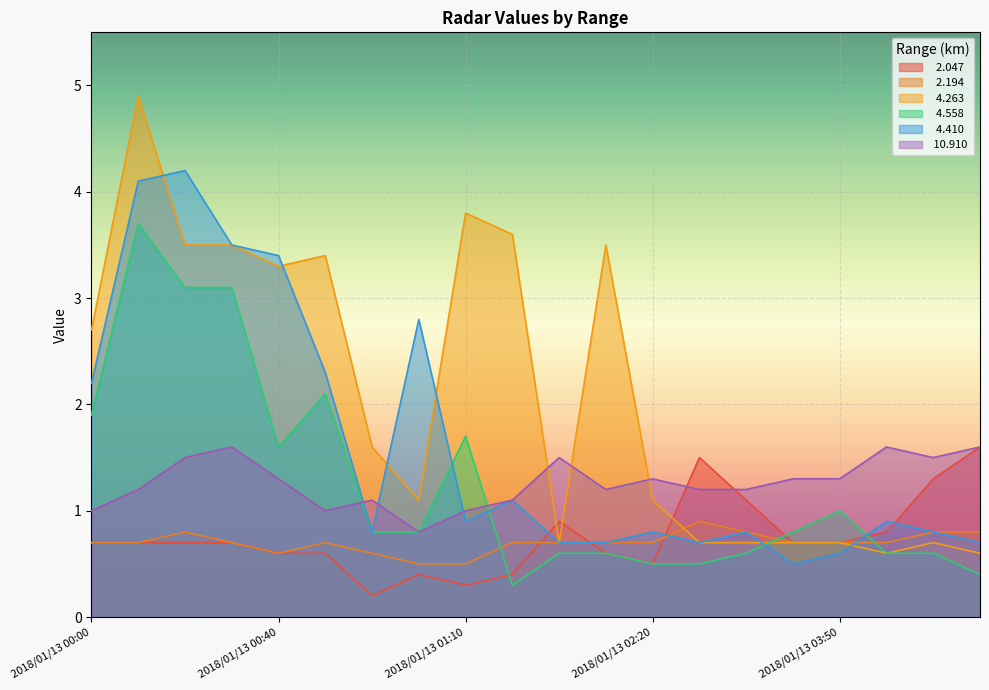

Which label corresponds to the largest value in the chart?

2018/01/13 00:10